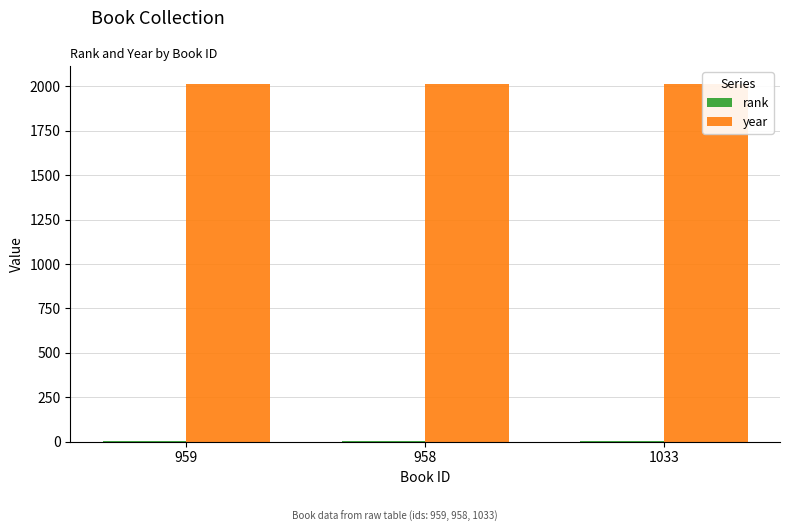

Between 959 and 958, which is larger?

959